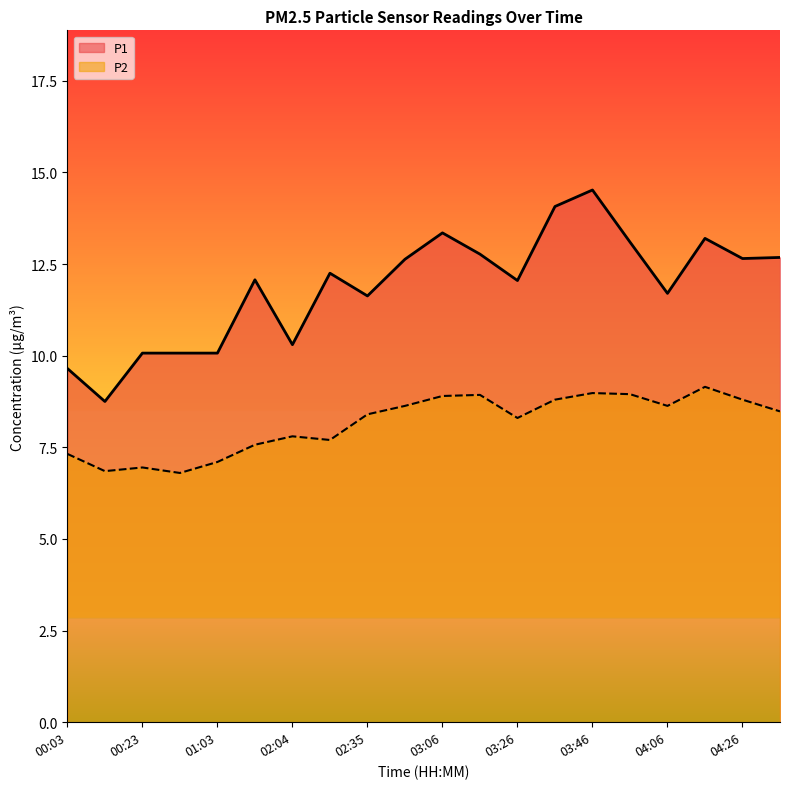

True or false: P2 and P1 intersect in this chart.

False